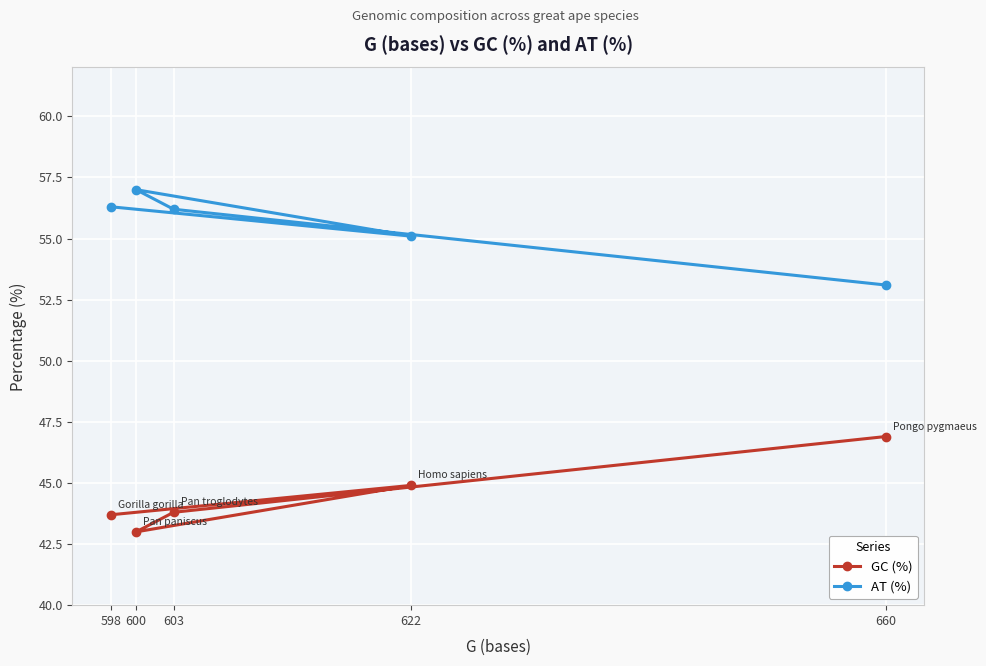

Reading left to right, list all the values displayed in this chart.

GC (%): 598=43.7	600=43.0	603=43.8	622=44.9	660=46.9
AT (%): 598=56.3	600=57.0	603=56.2	622=55.1	660=53.1